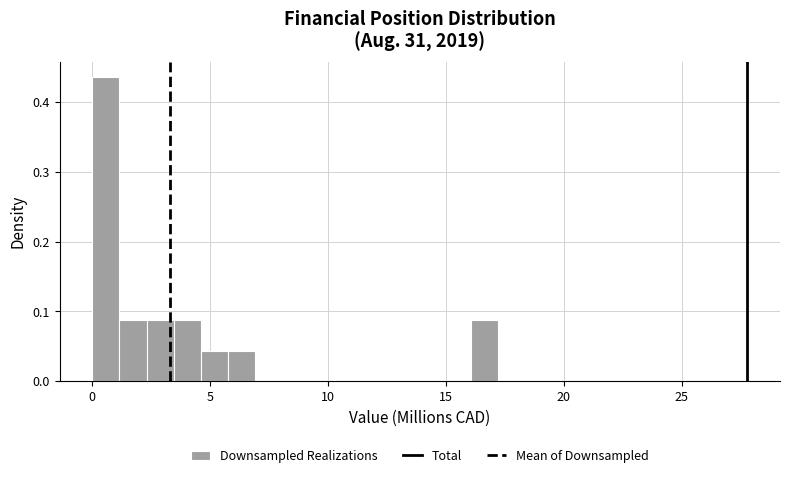

Around what value on the x-axis is the tallest bar? Give the approximate position of its centre, as read against the axis.

0.5